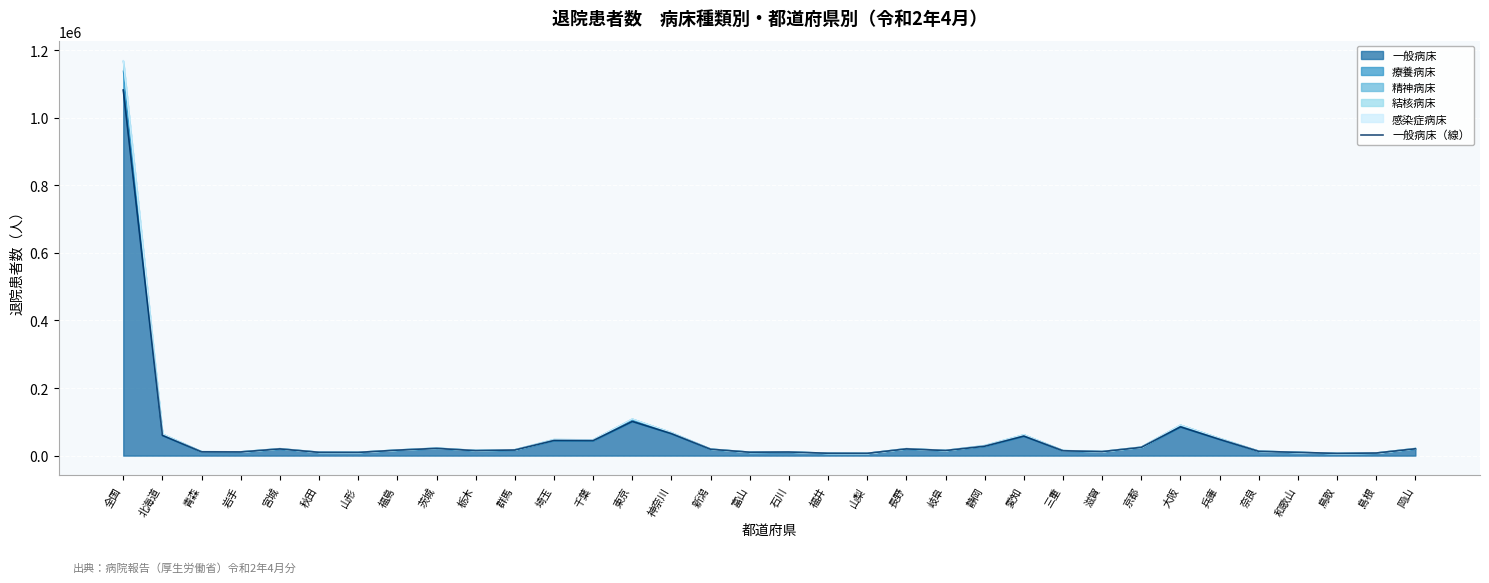

How many points are lower than both their immediate neighbors (excluding endpoints)?

9